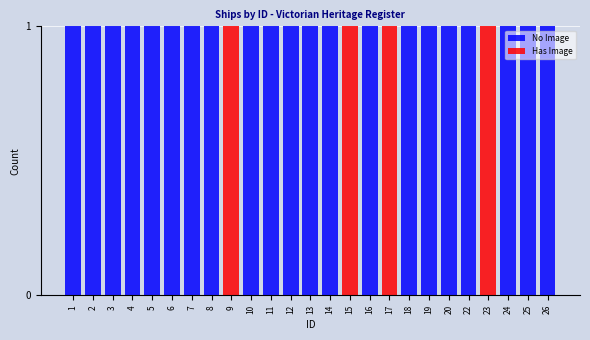

The No Image series shows 1 at 24. True or false?

True